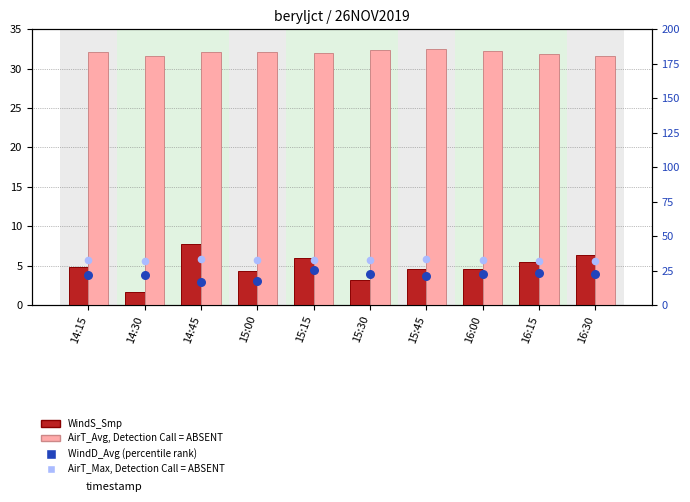

Is the value of AirT_Avg (value, ABSENT) at 15:15 greater than the value of WindS_Smp (count) at 14:15?

Yes